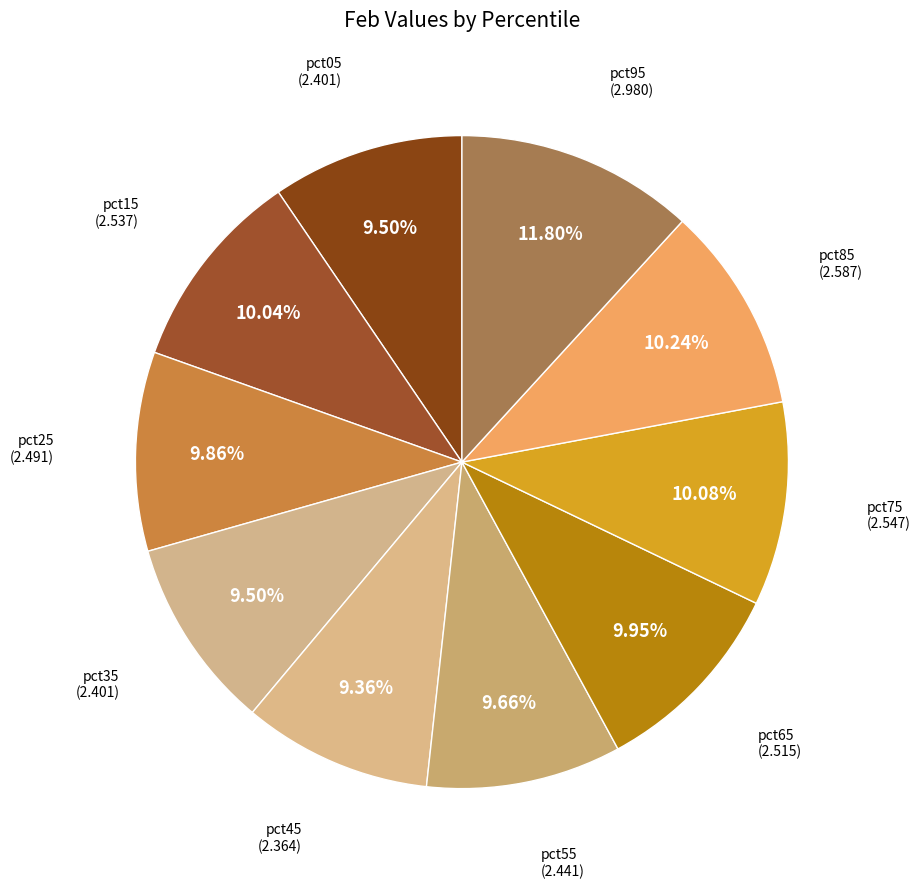

Rank the categories by value from highest to lowest.

pct95, pct85, pct75, pct15, pct65, pct25, pct55, pct05, pct35, pct45